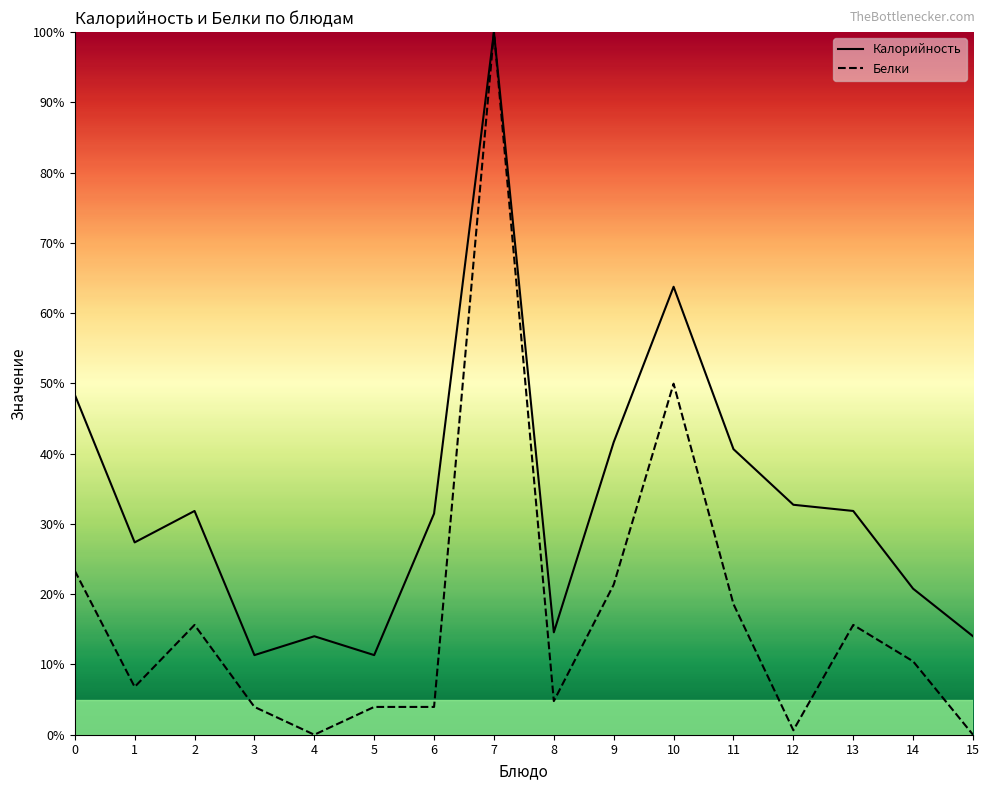

True or false: Белки has a value of 0.0 at 4.

True